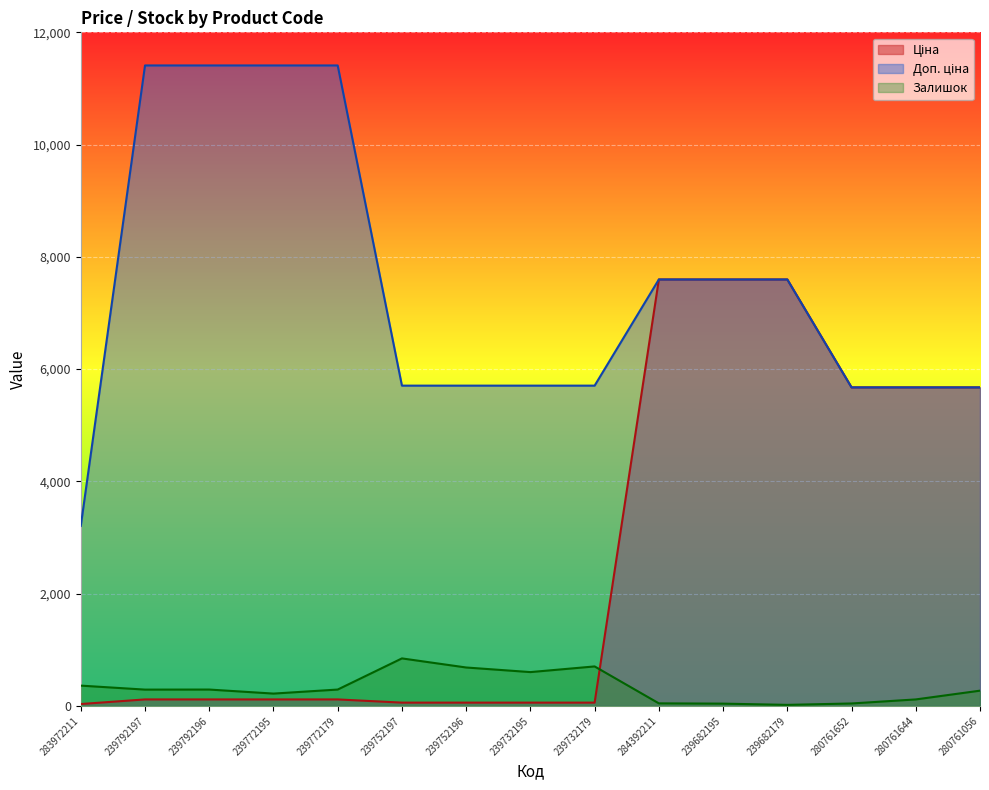

At which label does Доп. ціна reach its minimum?

283972211